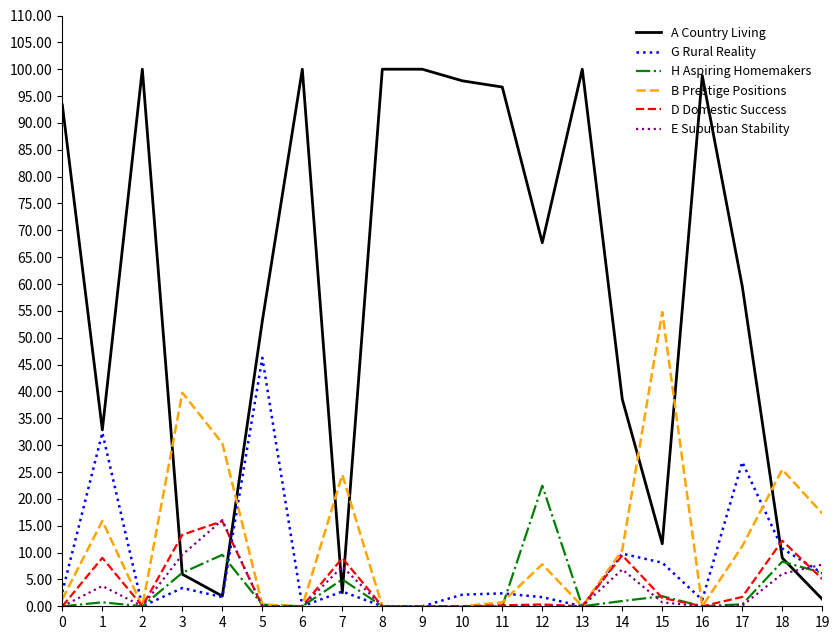

Between 3 and 17, which series saw the biggest shift?

A Country Living